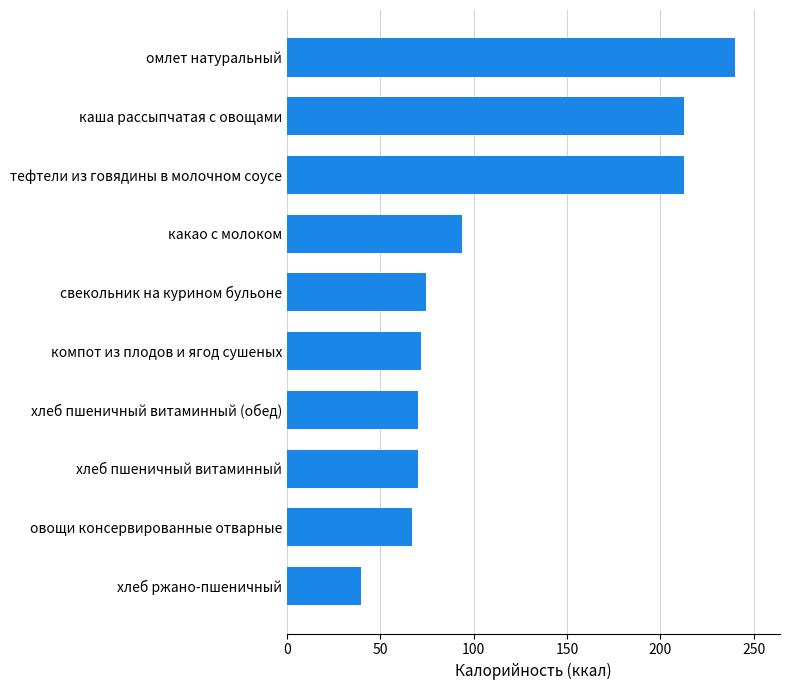

Does the chart contain stacked bars?

No